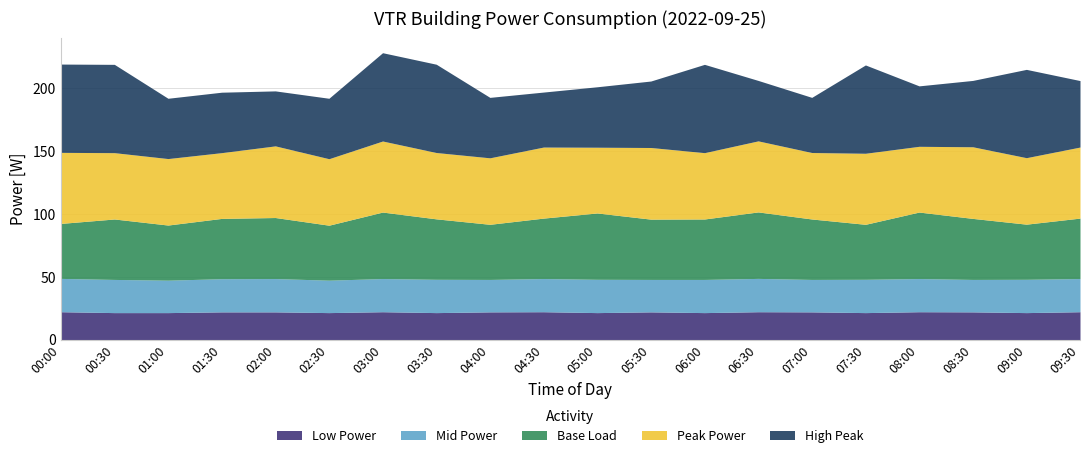

Reading right to left, what are all the values shown in this chart?

Low Power: 22.3	21.6	22.1	22.3	21.6	22.1	22.3	21.6	22.1	21.6	22.3	22.1	21.6	22.3	21.6	22.1	22.1	21.6	21.6	22.3
Mid Power: 26.4	26.5	25.8	26.4	26.5	25.8	26.5	26.4	25.8	26.5	26.4	25.8	26.5	26.4	25.8	26.5	26.4	25.8	26.4	26.5
Base Load: 48.0	43.8	48.5	52.9	43.7	48.0	52.9	48.0	47.9	52.7	48.0	43.8	48.0	52.9	43.7	48.5	47.9	43.8	48.0	43.7
Peak Power: 56.5	52.9	57.0	52.3	56.5	52.9	56.5	52.7	57.0	52.3	56.5	52.9	52.7	56.5	52.9	57.0	52.3	52.9	52.7	56.5
High Peak: 52.9	70.2	52.7	48.0	70.2	43.8	48.0	70.2	52.9	48.0	43.7	48.0	70.2	70.2	48.0	43.7	48.0	47.9	70.2	70.2